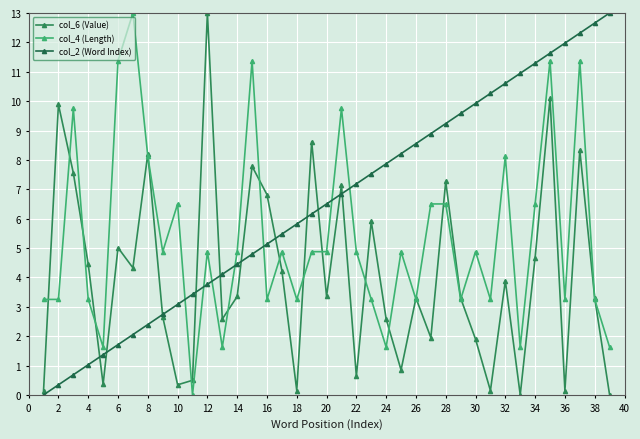

At how many categories does at least one series exceed 11?

10